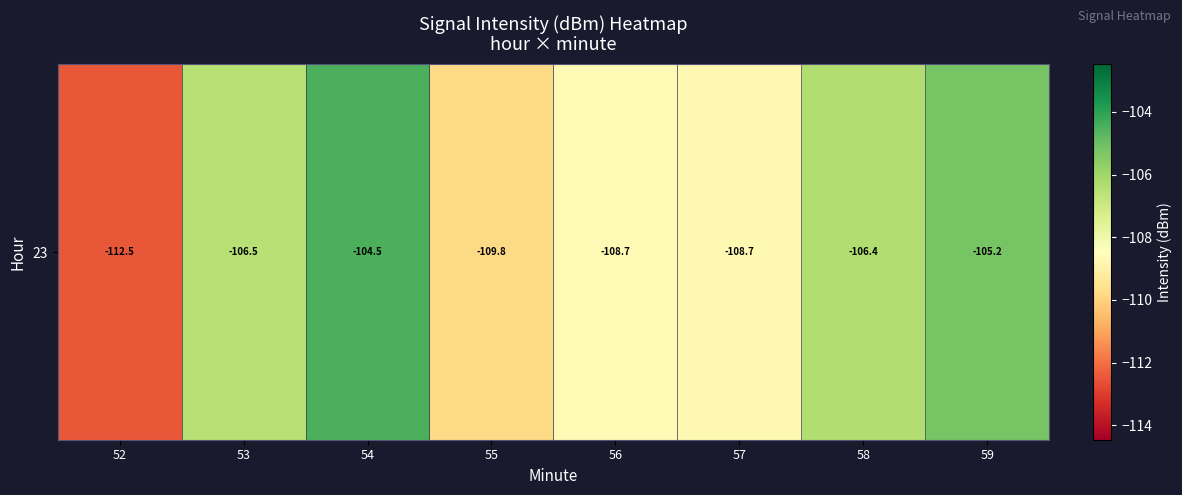

List the labels in order of value, smallest first.

52, 55, 57, 56, 53, 58, 59, 54